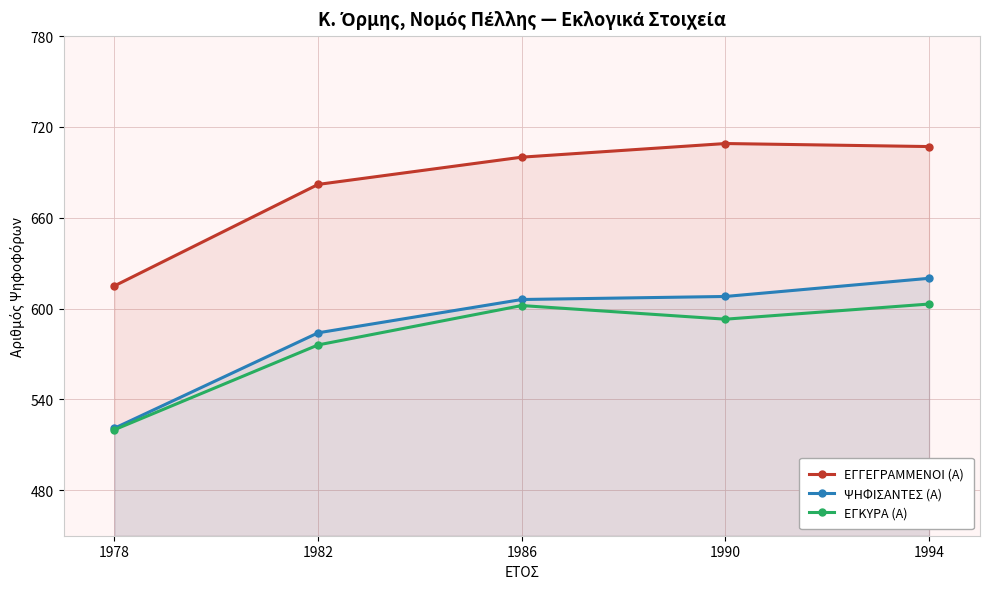

Read the ΕΓΓΕΓΡΑΜΜΕΝΟΙ (Α) value at 1986, to the nearest 10.

700